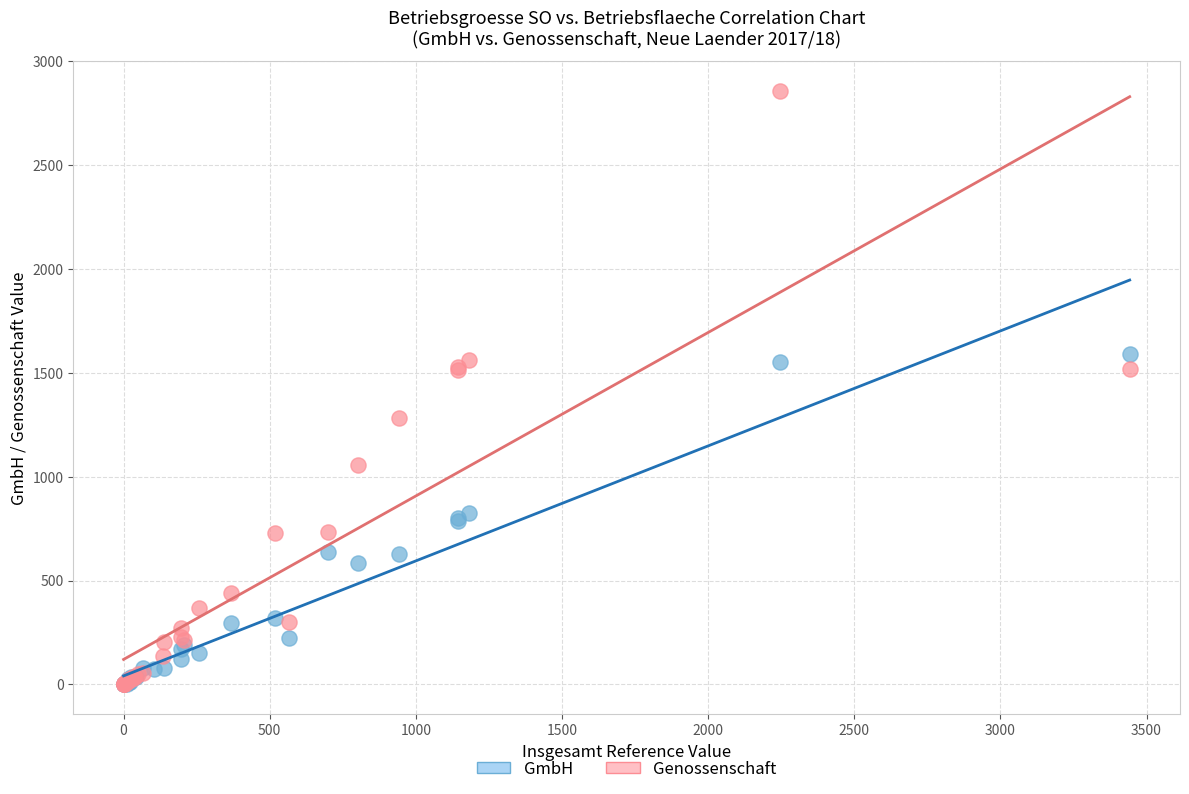

Which series has the widest spread of Y values?

Genossenschaft